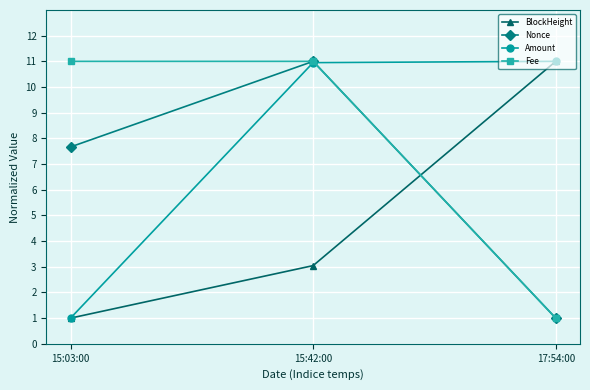

What is the difference between the highest and lowest values at 15:42:00?

8.0